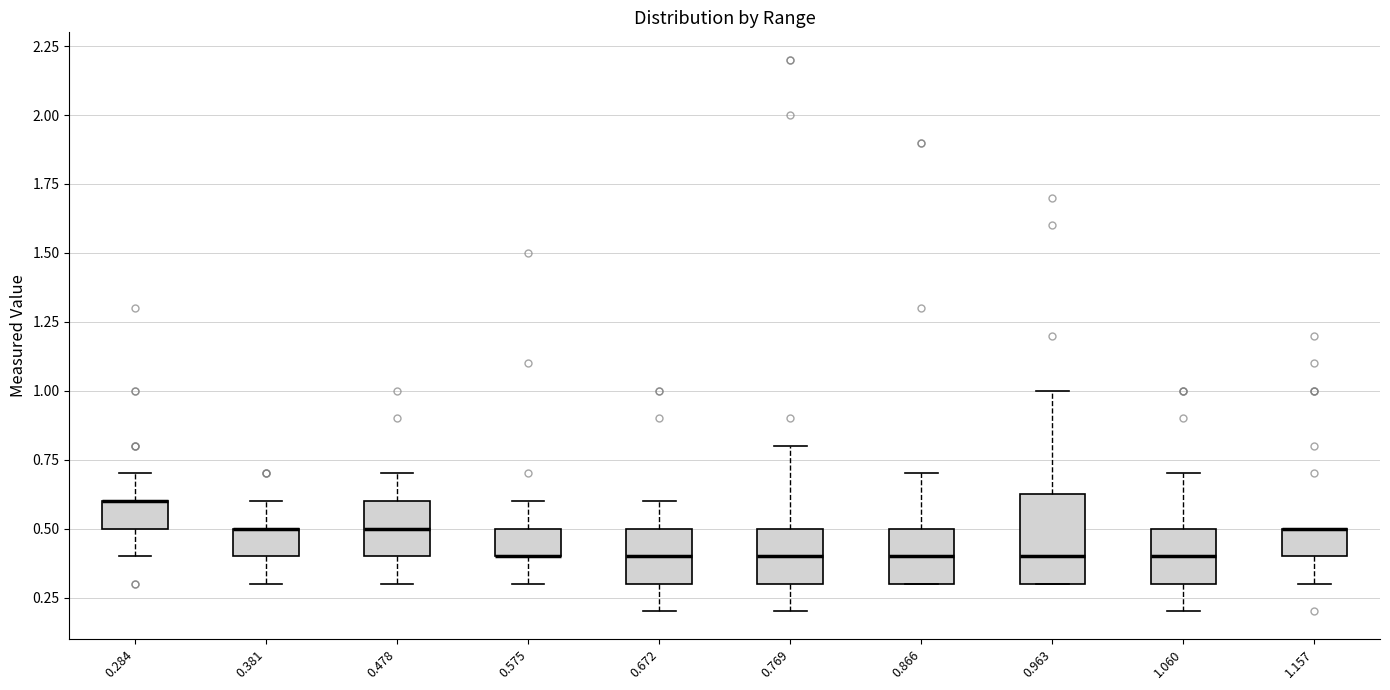

Which box is the tallest, from its lower edge to its upper edge?

0.963